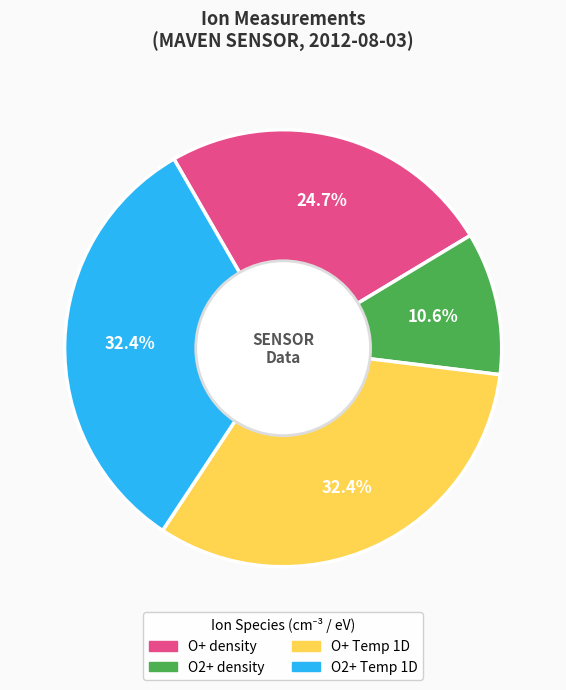

How much of the chart is everything except O2+ Temp 1D?

67.6%